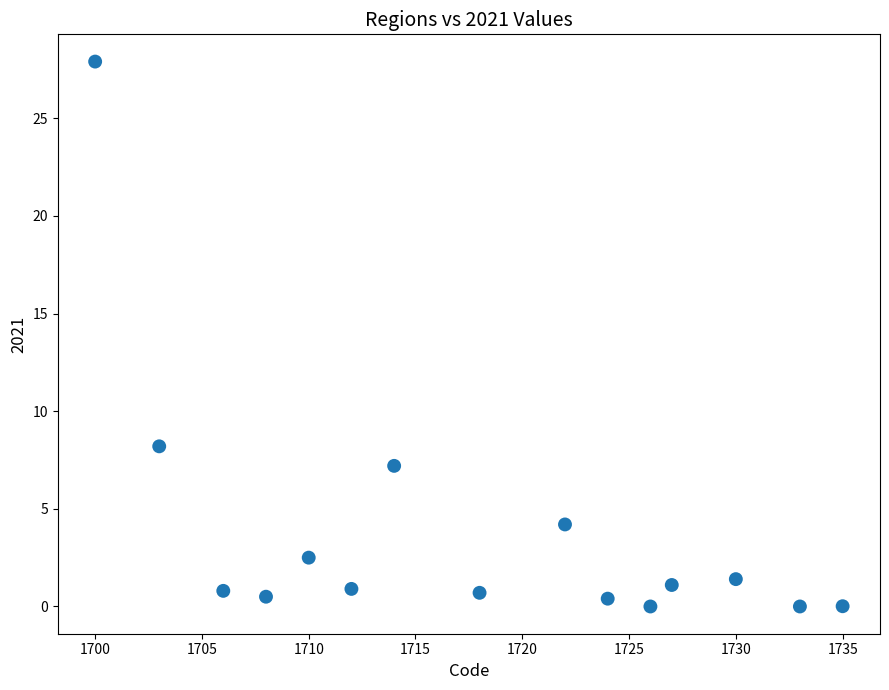

What is the range of Y values (max minus min)?

27.9